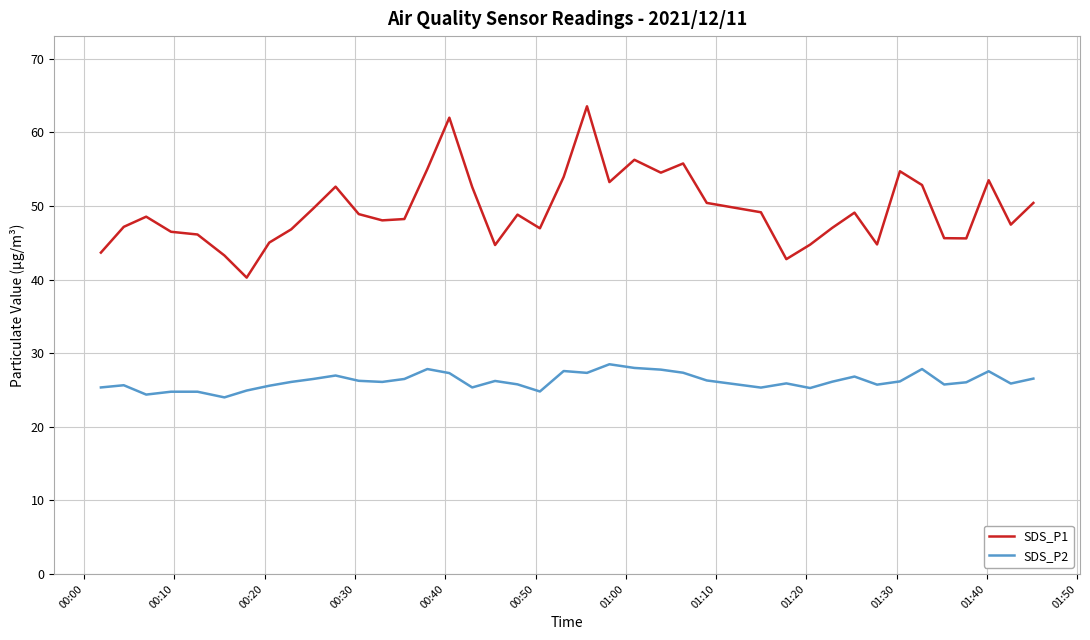

True or false: SDS_P2 and SDS_P1 intersect in this chart.

False